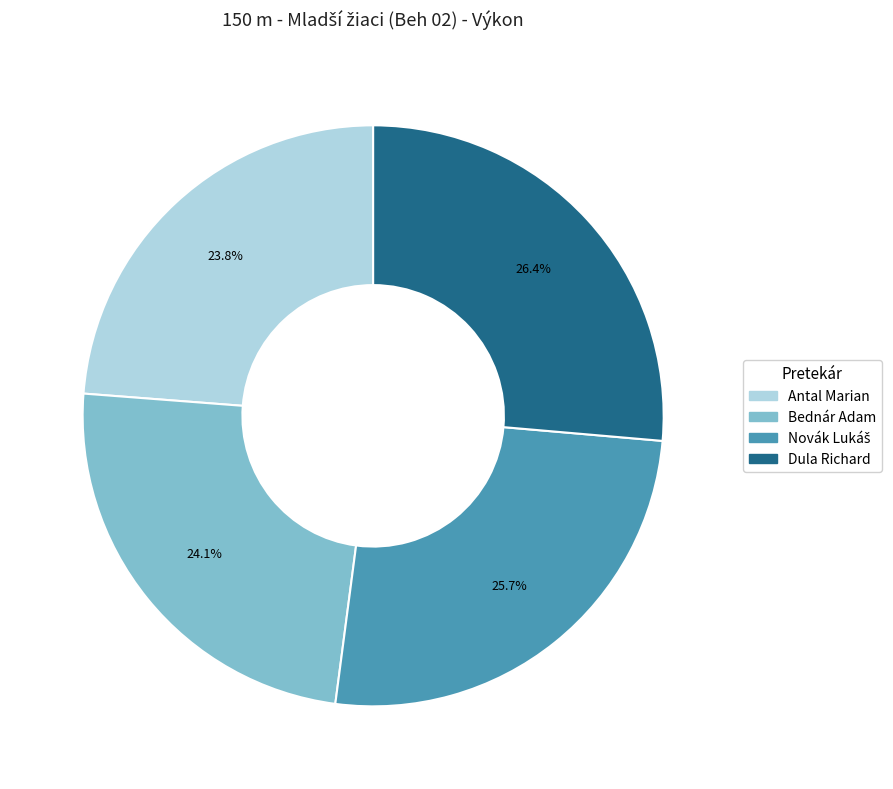

The Antal Marian slice represents 9% of the pie. True or false?

False